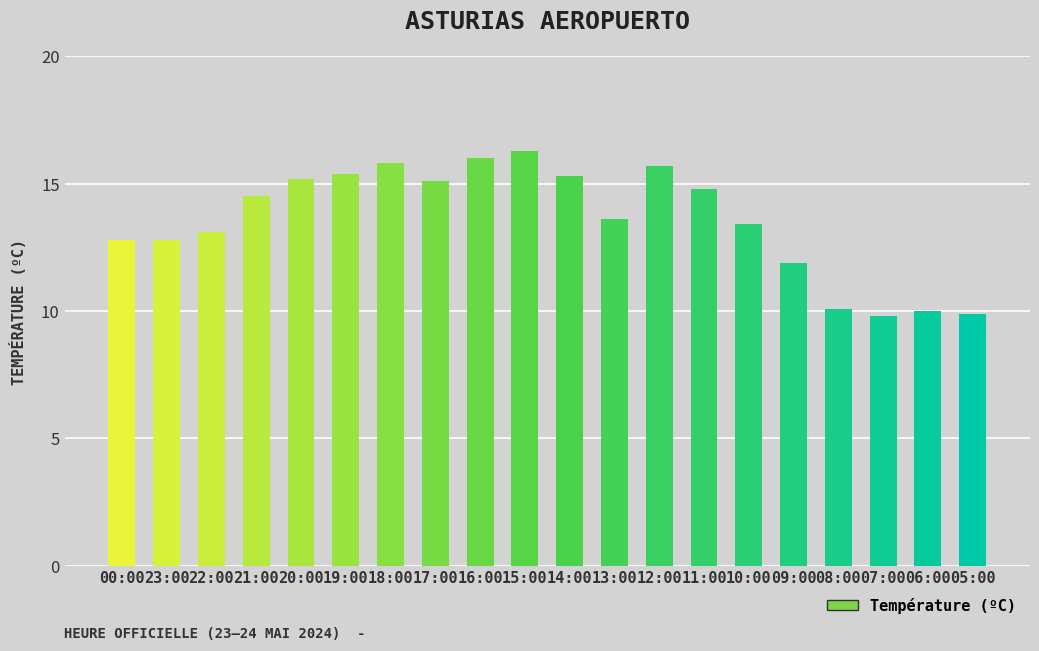

What is the difference between the maximum and minimum values?

6.5